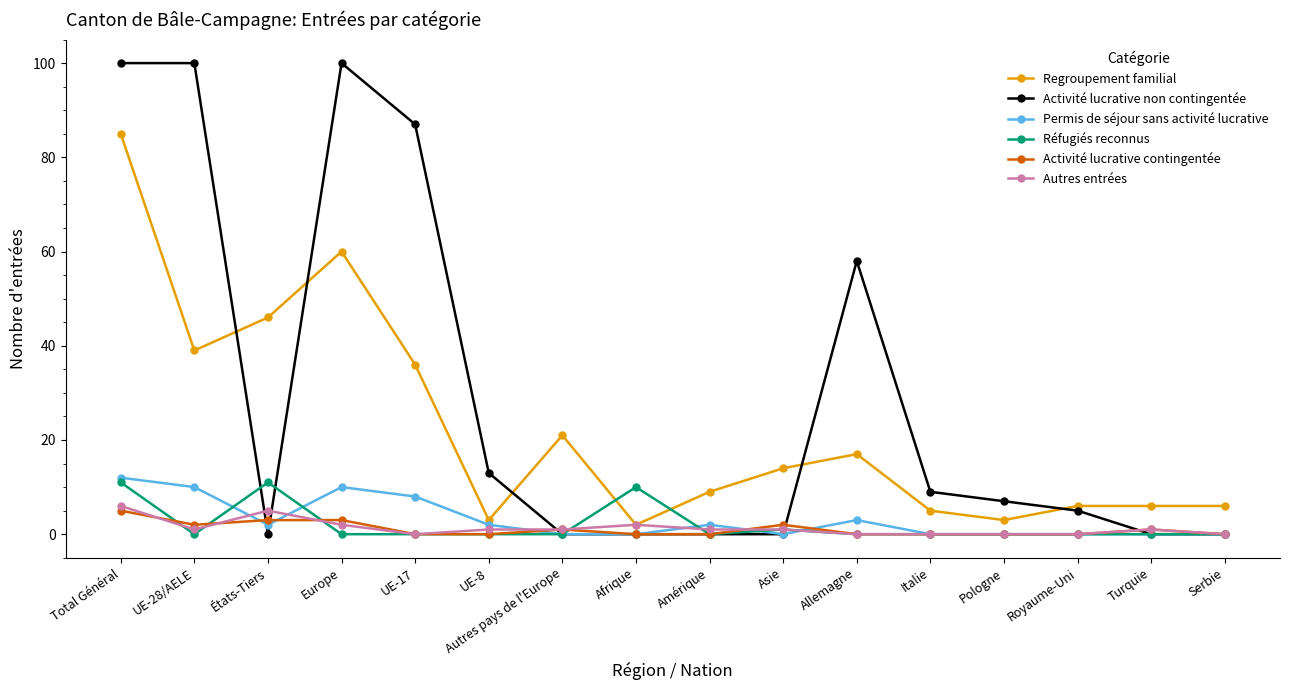

At how many categories does at least one series exceed 28?

6